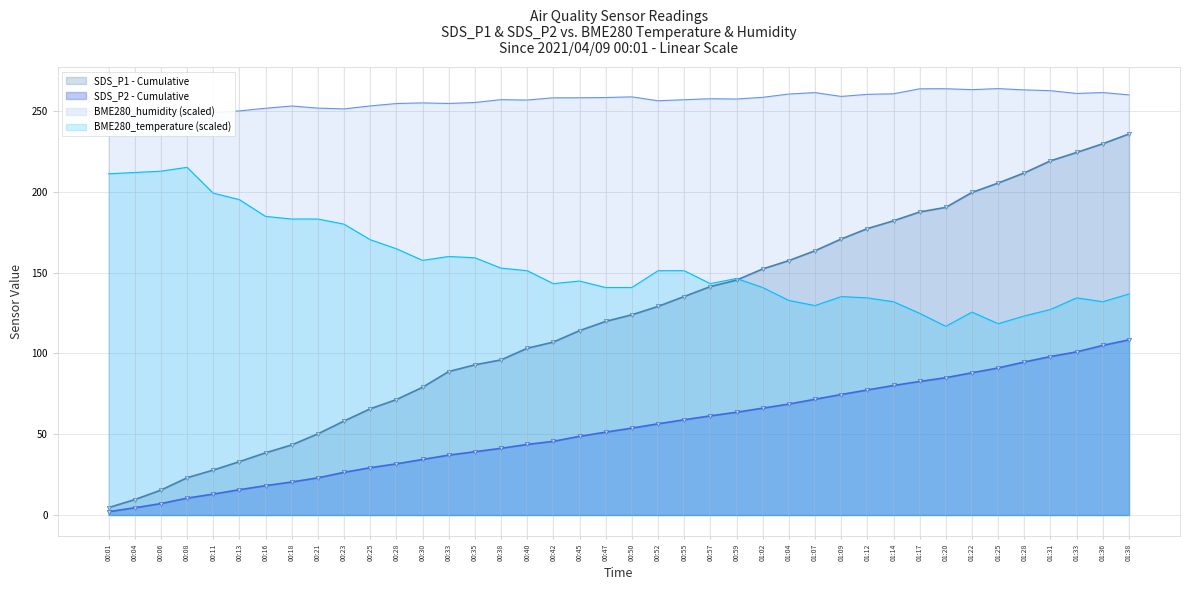

The value of SDS_P2 - Cumulative at 01:04 is 96.6. True or false?

False